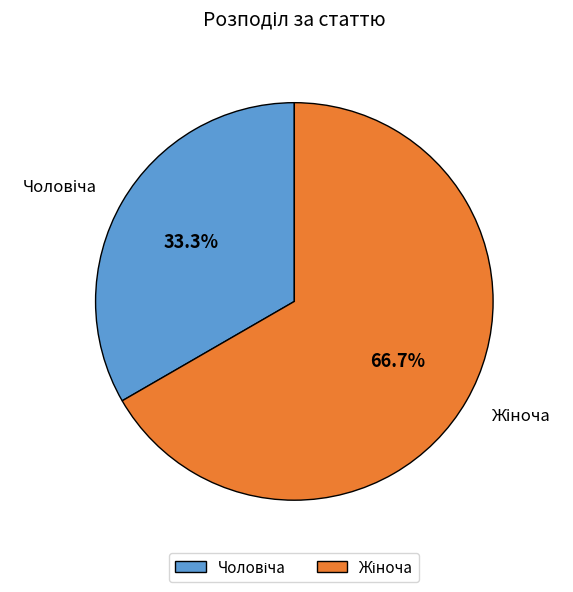

Is there a majority slice in this chart?

Yes